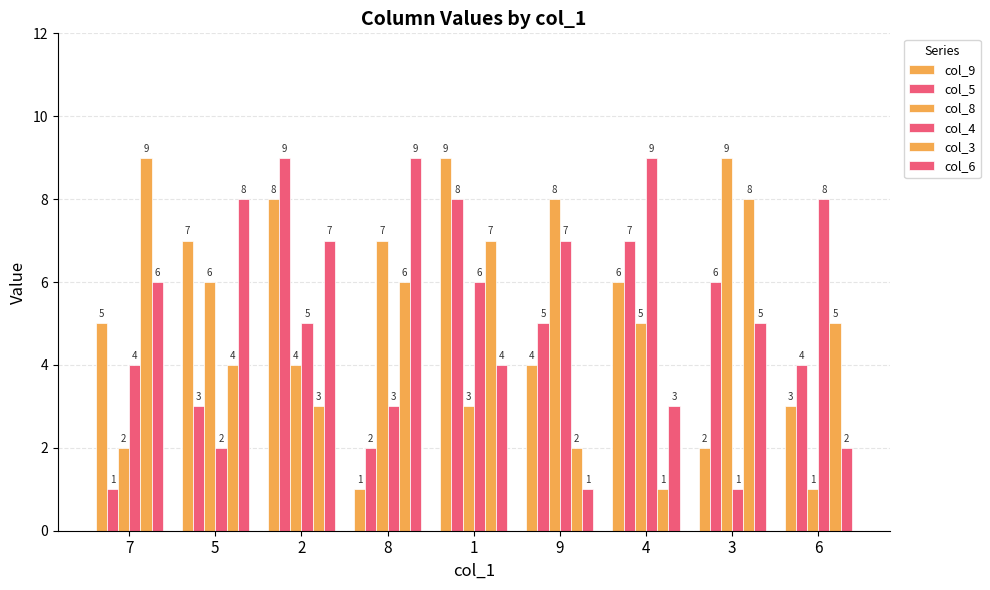

What is the highest value of the col_5 series?

9